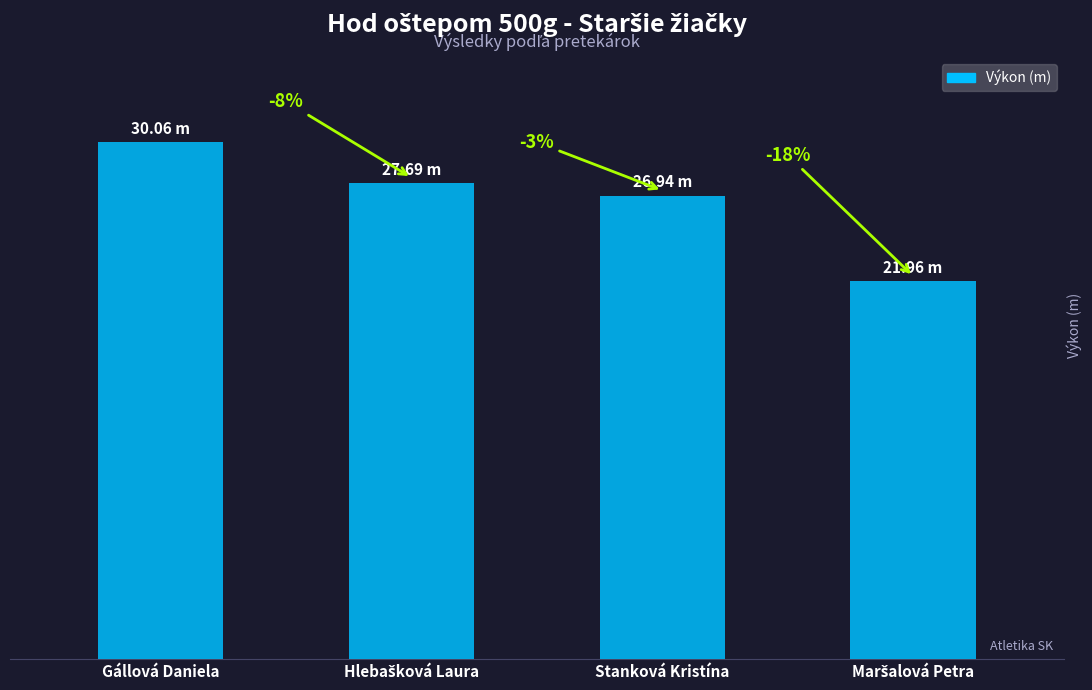

Which category has the highest value across all series?

Gállová Daniela